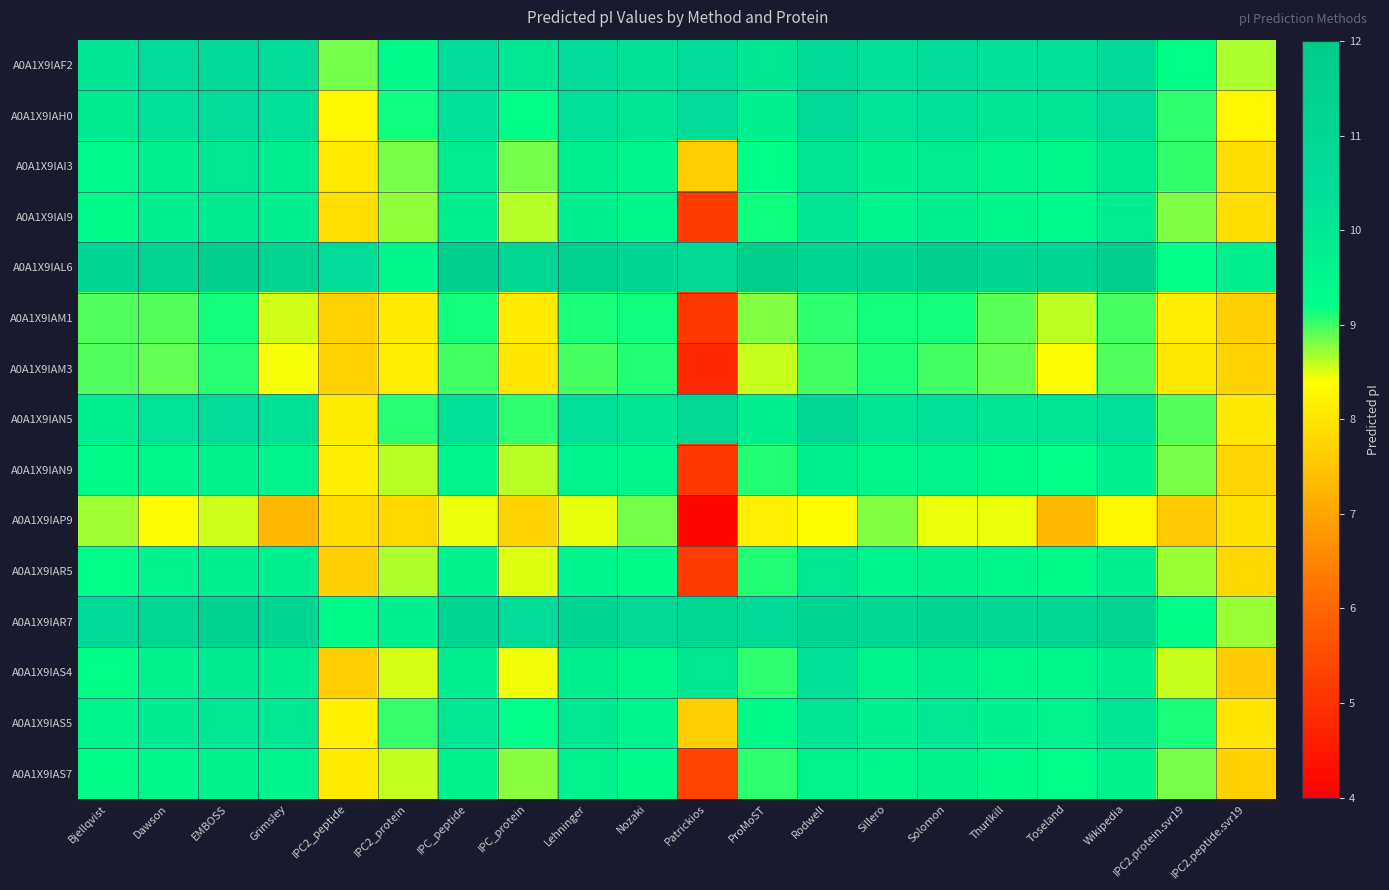

What is the maximum value shown in the chart?

11.7